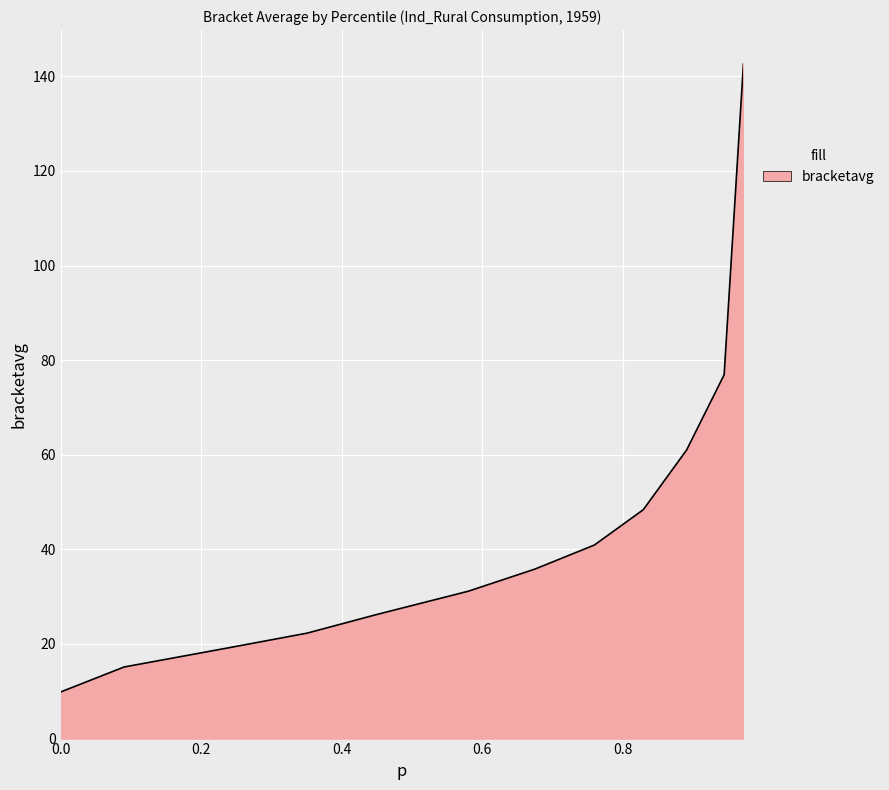

What is the greatest value displayed?

142.6